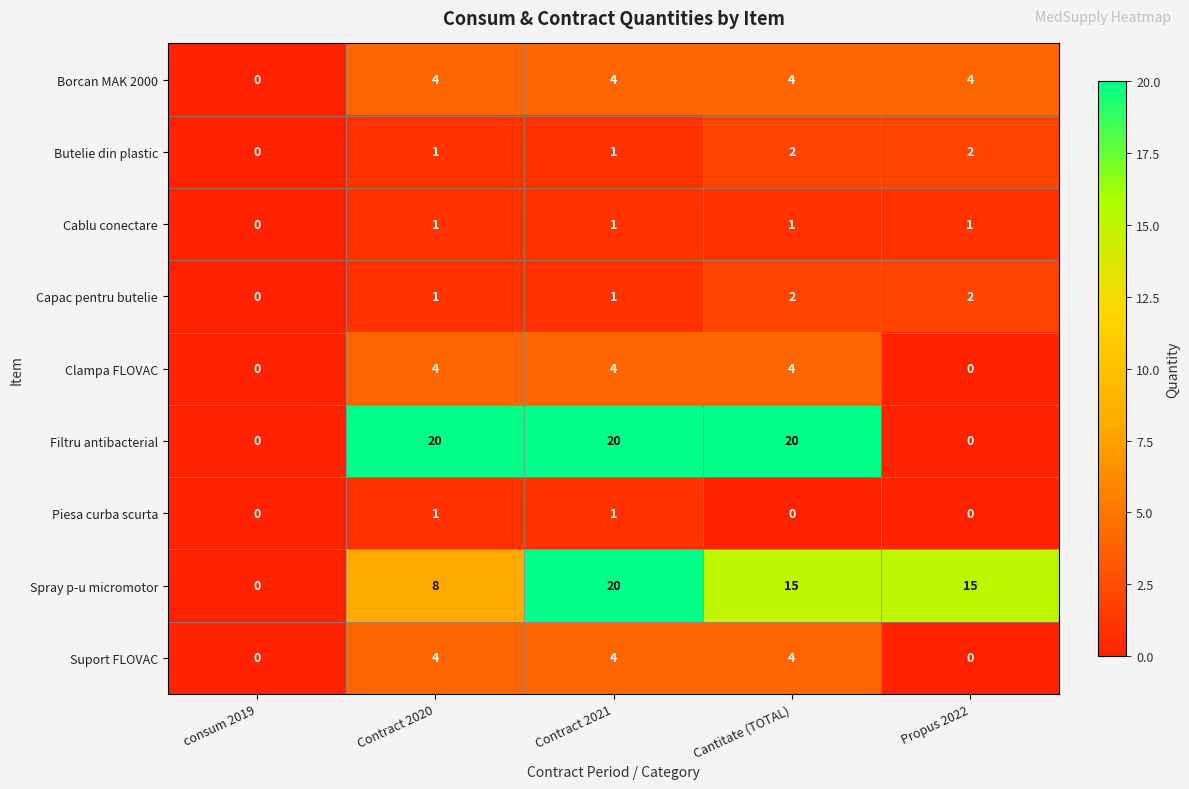

Between consum 2019 and Cantitate (TOTAL), which series saw the biggest shift?

Filtru antibacterial